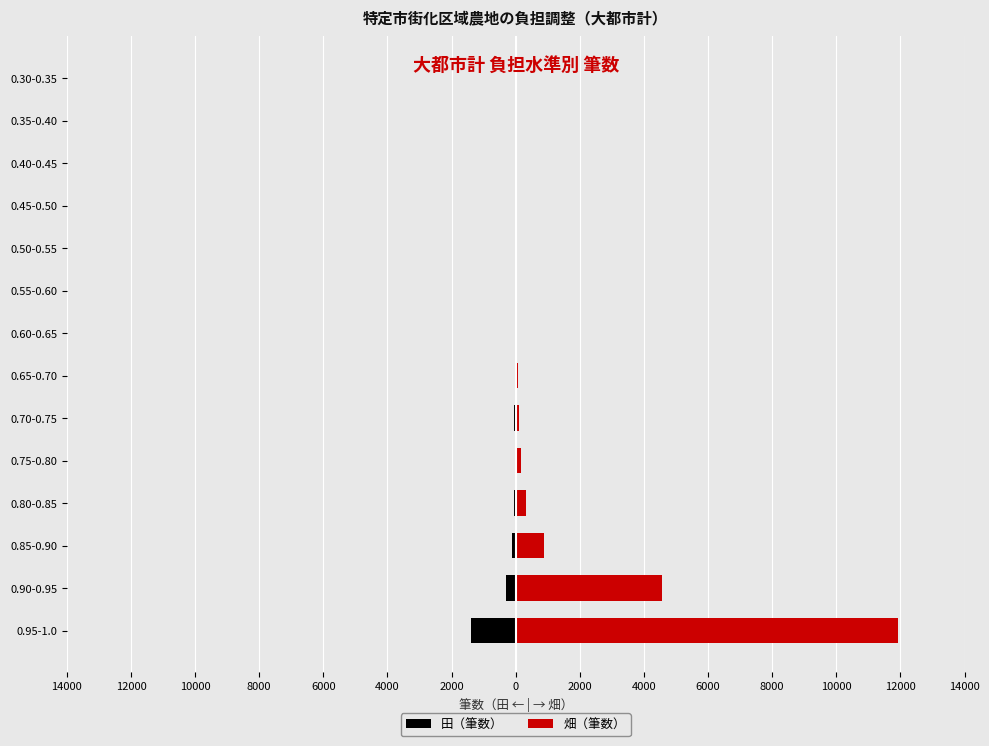

Between 0.75-0.80 and 0.55-0.60, which series saw the biggest shift?

畑（筆数）